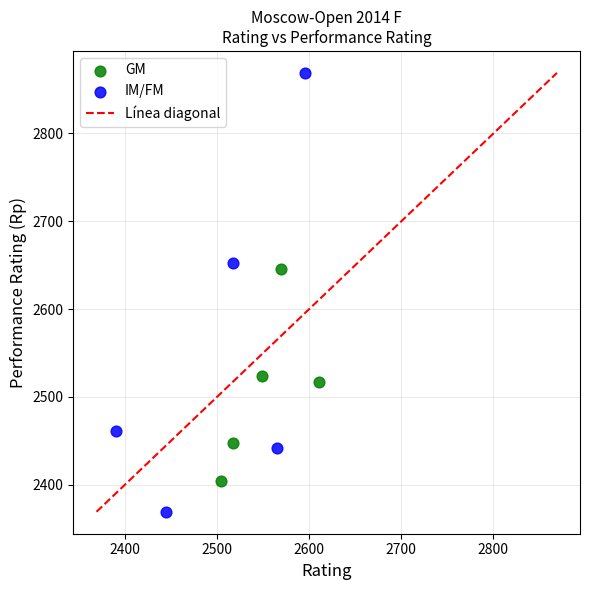

Which series has the largest Y range (max minus min)?

IM/FM